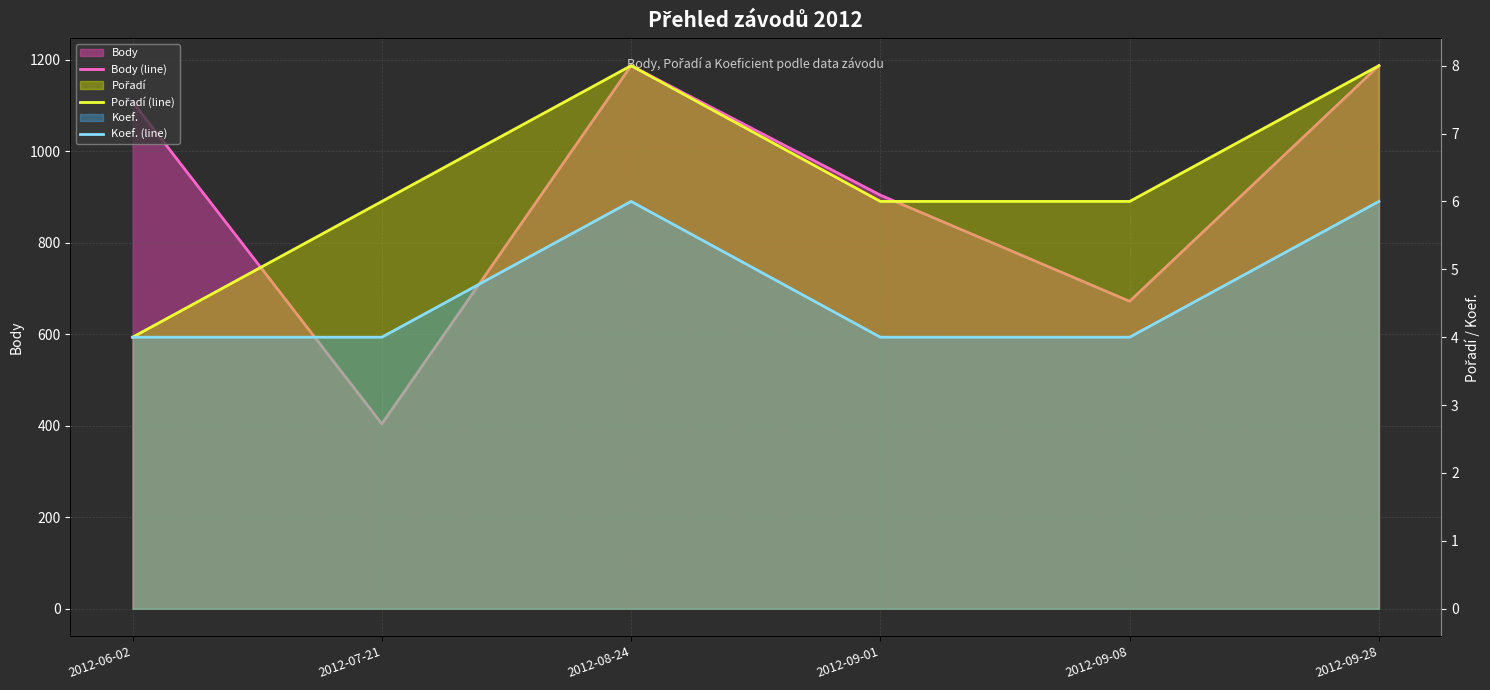

Reading left to right, transcribe all the data shown in this chart.

Body (line): 1108	404	1187	904	672	1187
Pořadí (line): 4	6	8	6	6	8
Koef. (line): 4	4	6	4	4	6